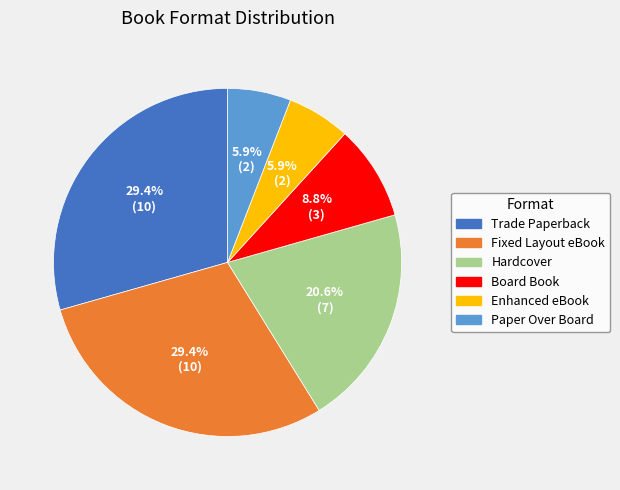

Is there any slice that represents more than half of the pie?

No